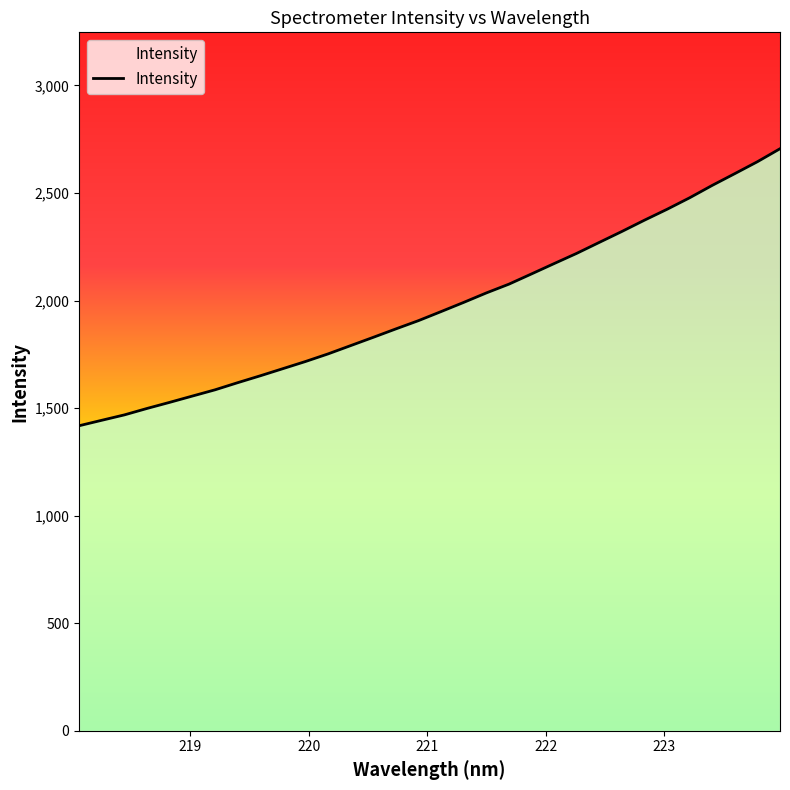

What is the smallest value displayed?

1418.0